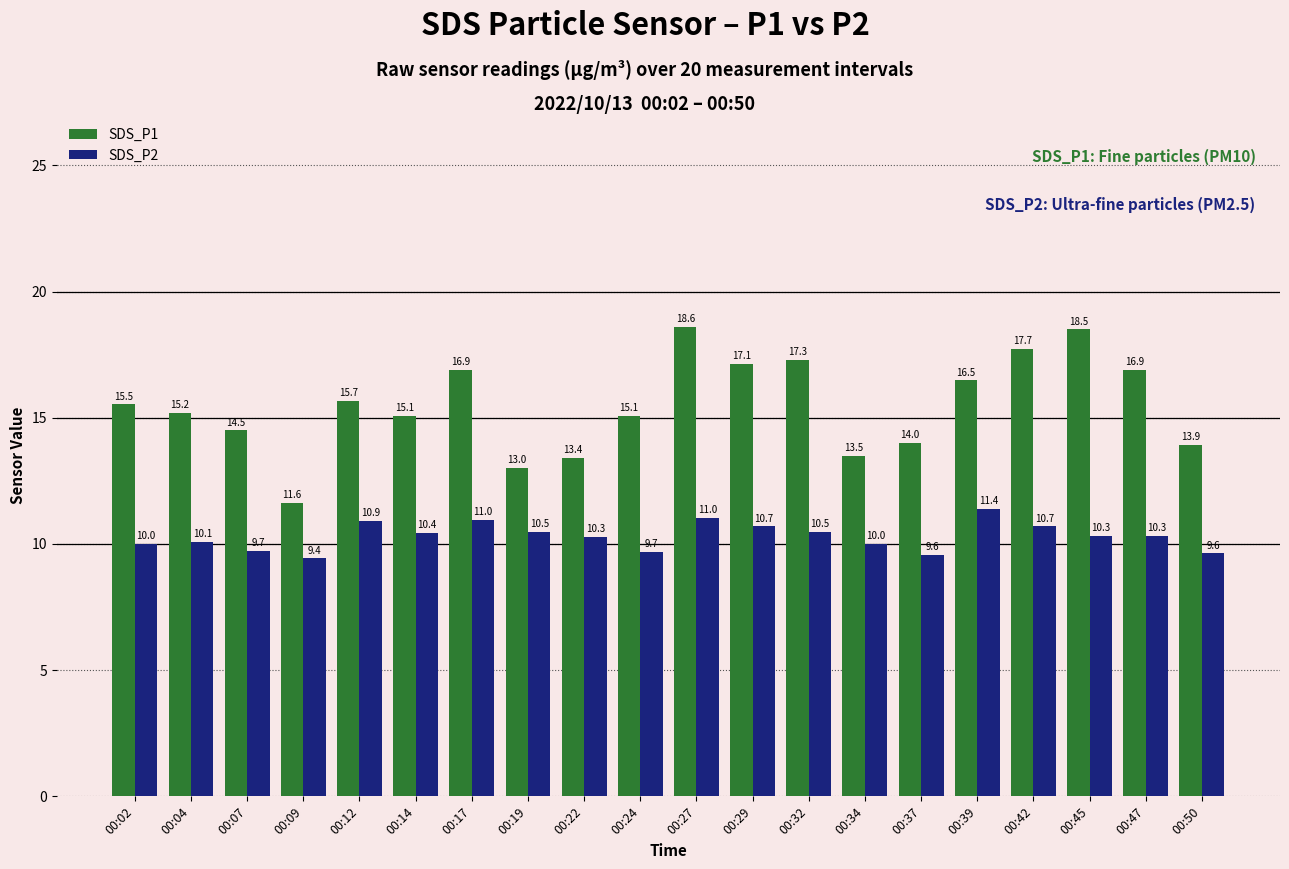

Does the chart contain any negative values?

No